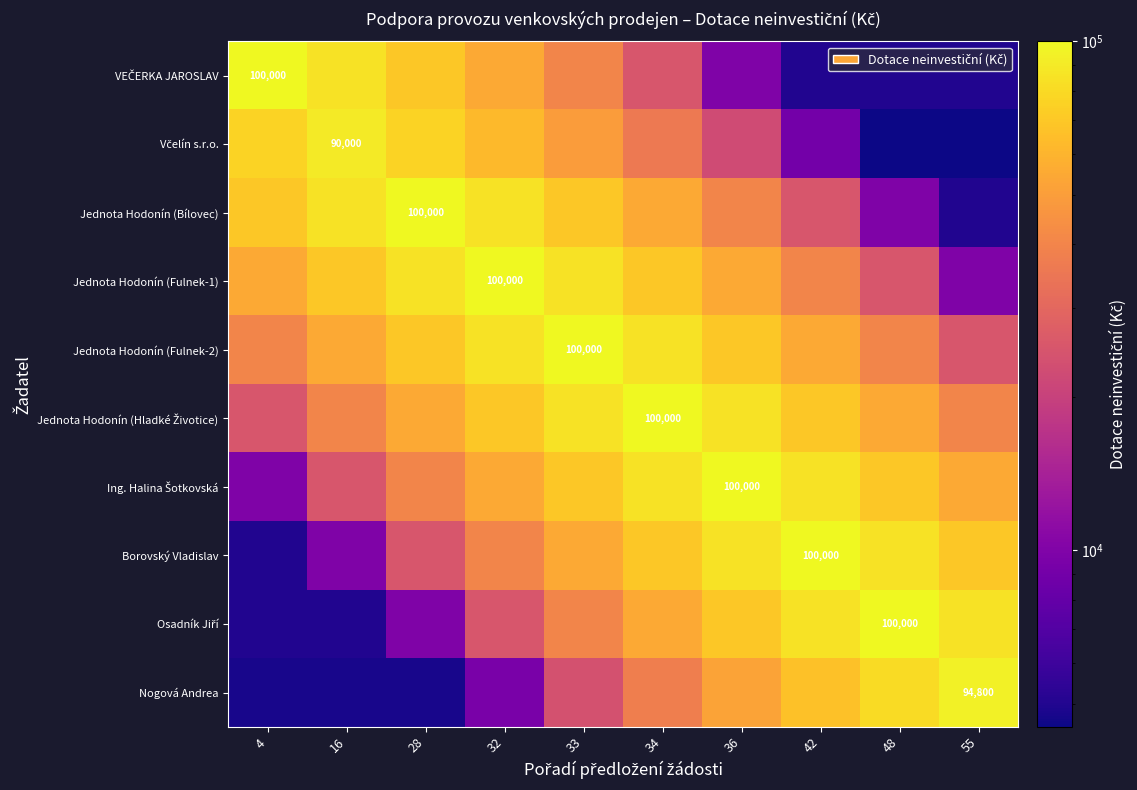

What is the difference between the highest and lowest values at 55?

90300.0